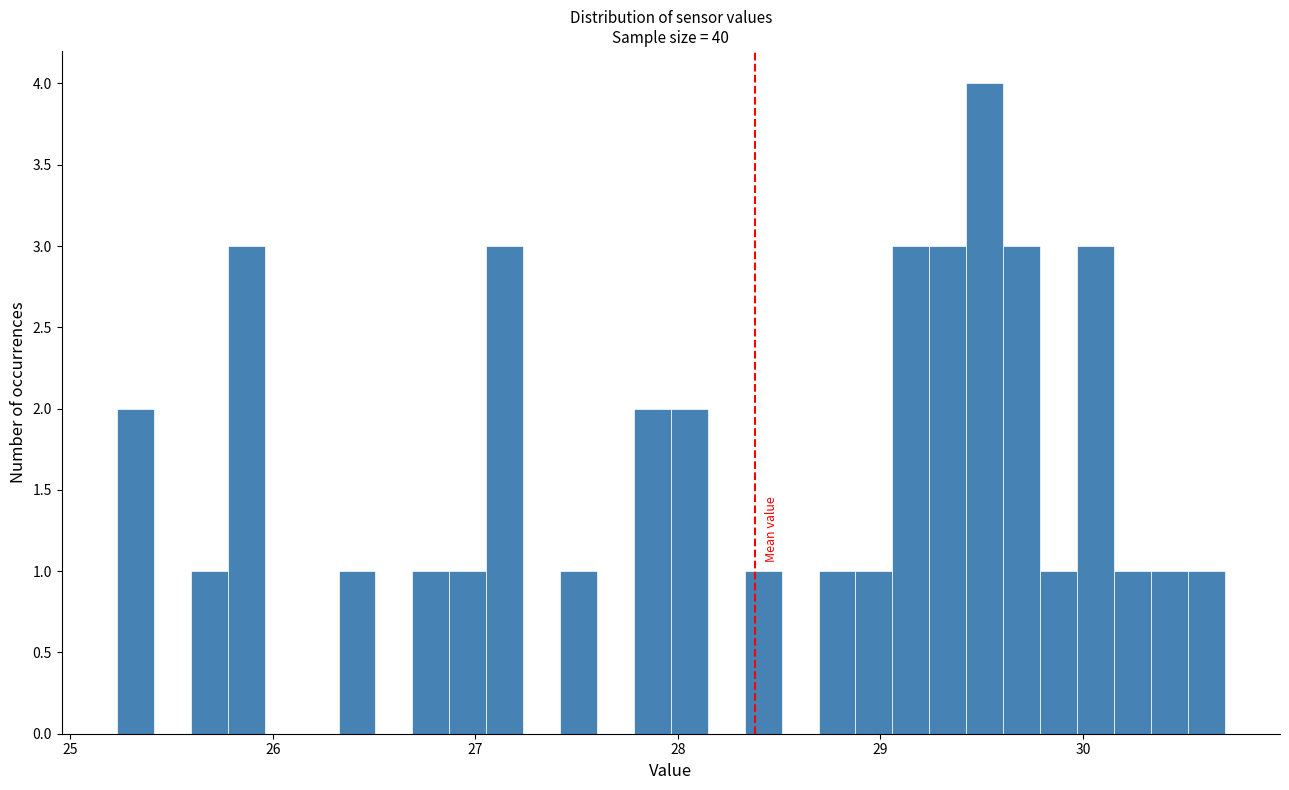

Around what value on the x-axis is the tallest bar? Give the approximate position of its centre, as read against the axis.

29.5